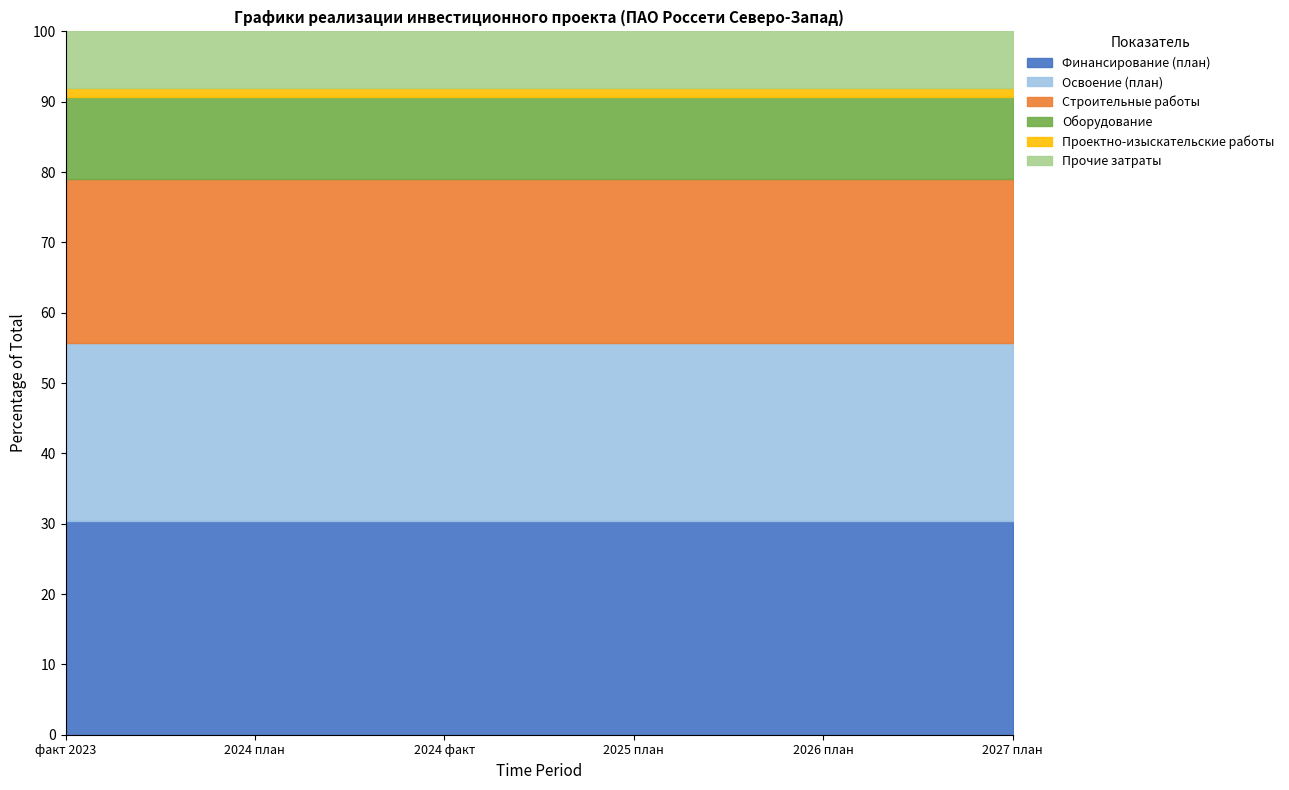

True or false: Прочие затраты and Строительные работы intersect in this chart.

False